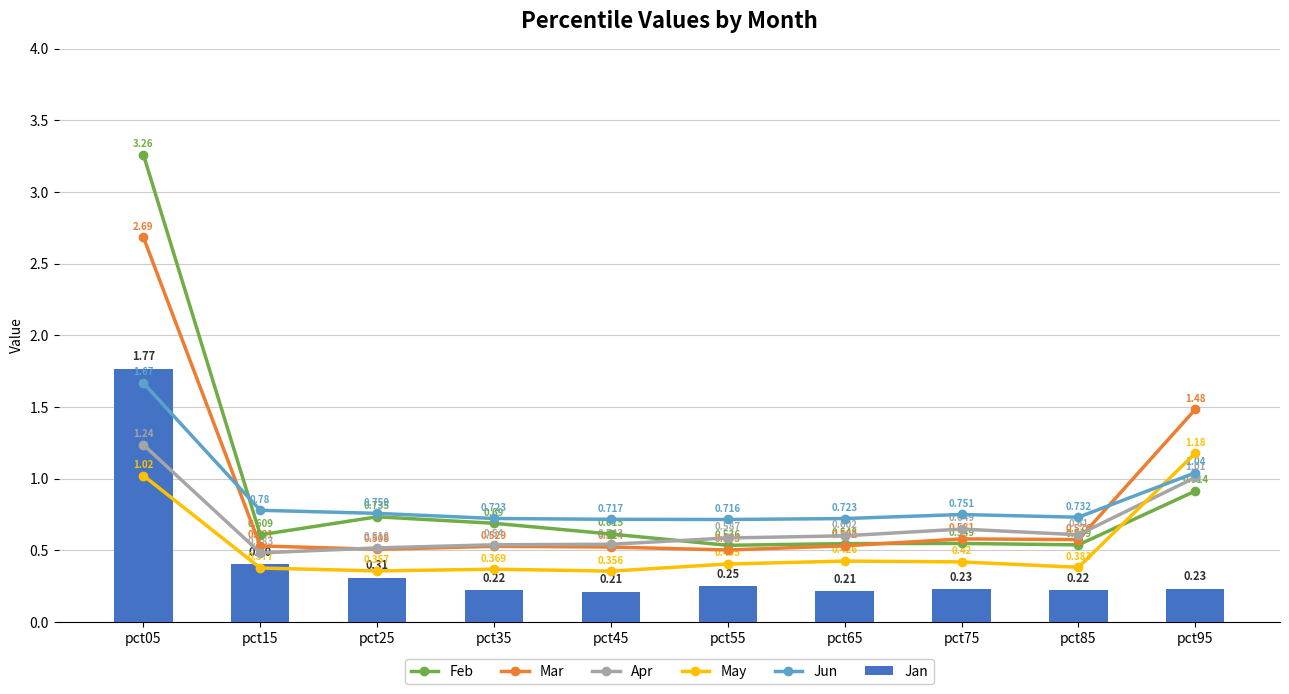

What are all the series names shown in the legend?

Feb, Mar, Apr, May, Jun, Jan